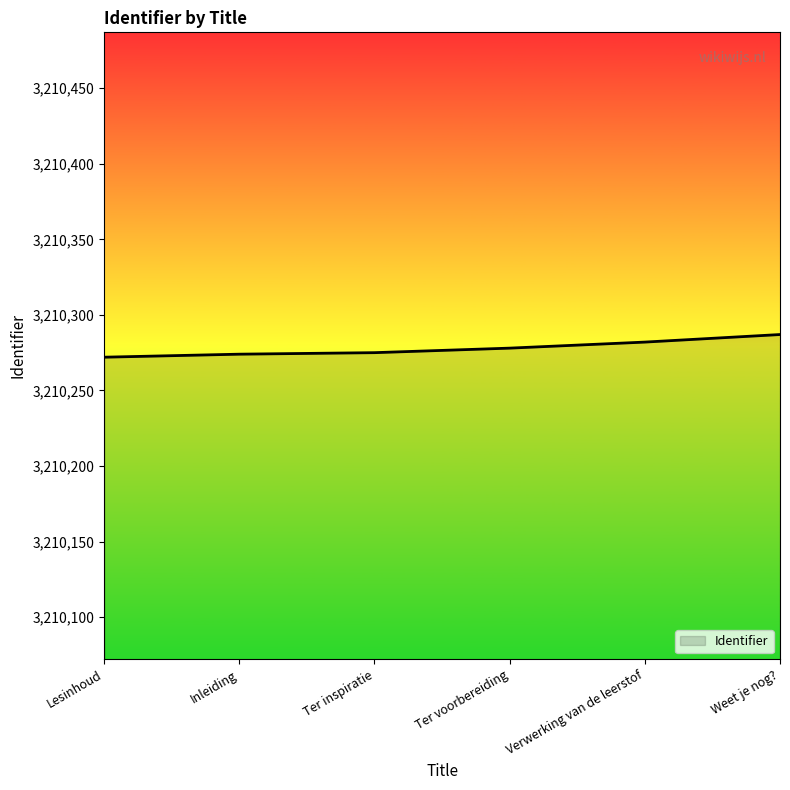

What is the change in value from Inleiding to Ter inspiratie?

+1